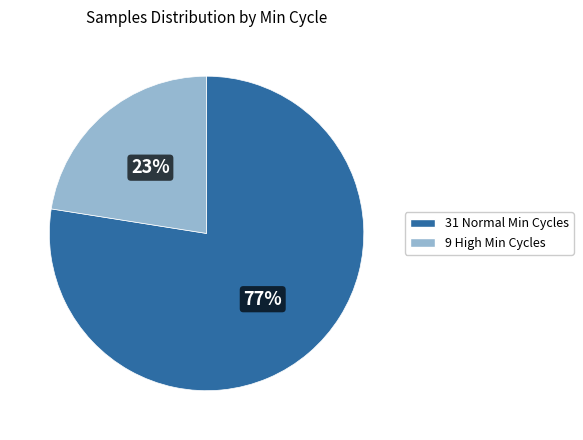

Count the number of slices in the pie.

2